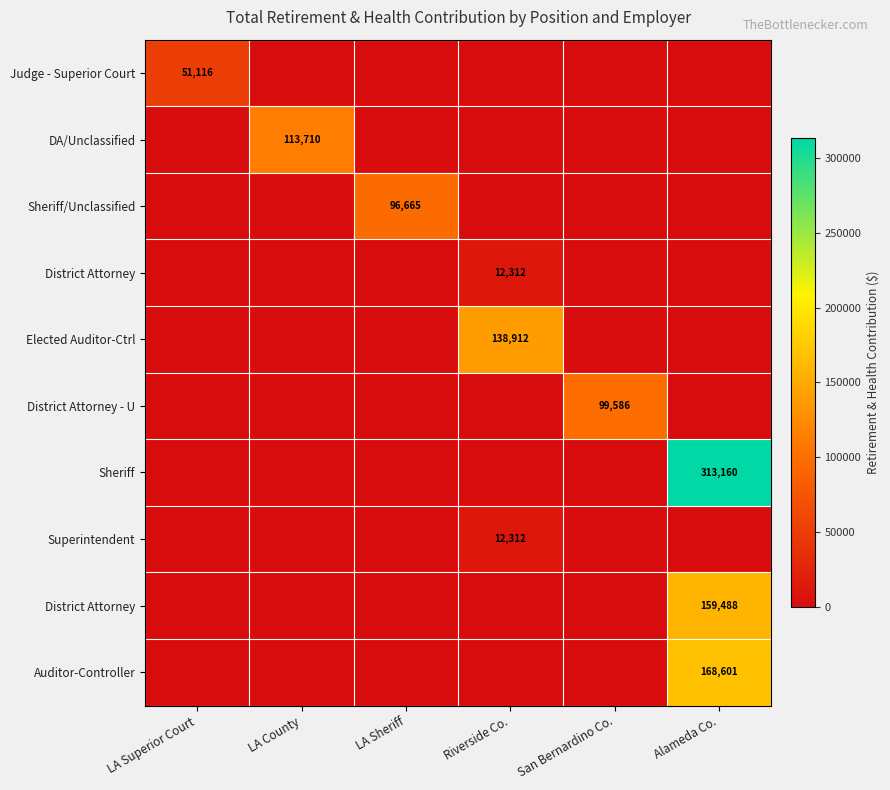

Count the number of categories in the chart.

6